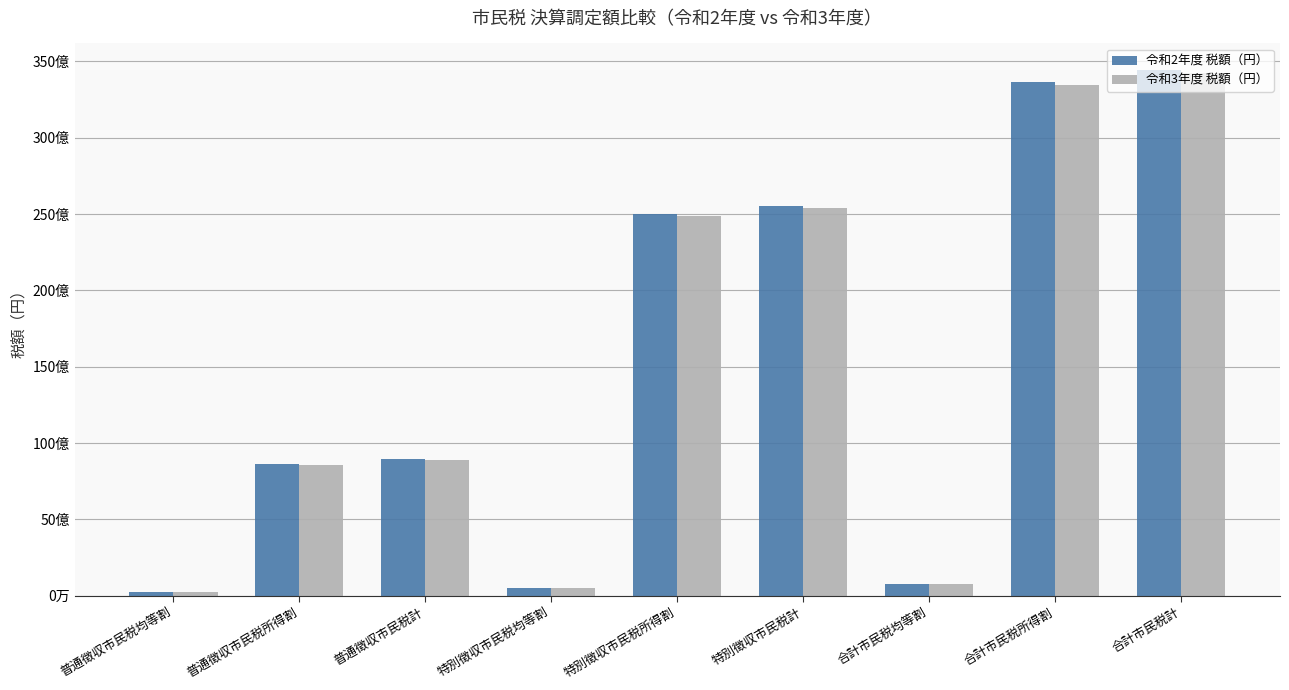

What are all the series names shown in the legend?

令和2年度 税額（円）, 令和3年度 税額（円）